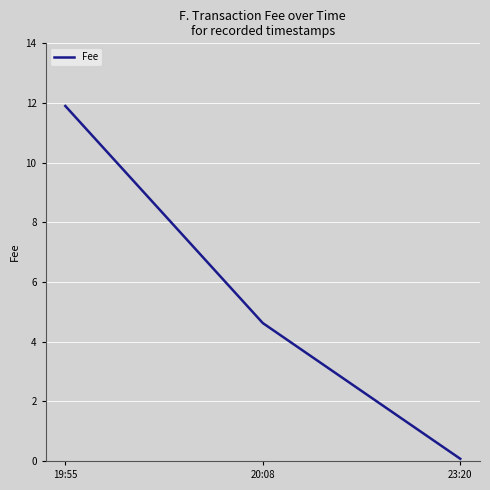

What is the difference between the values at 20:08 and 19:55?

7.3